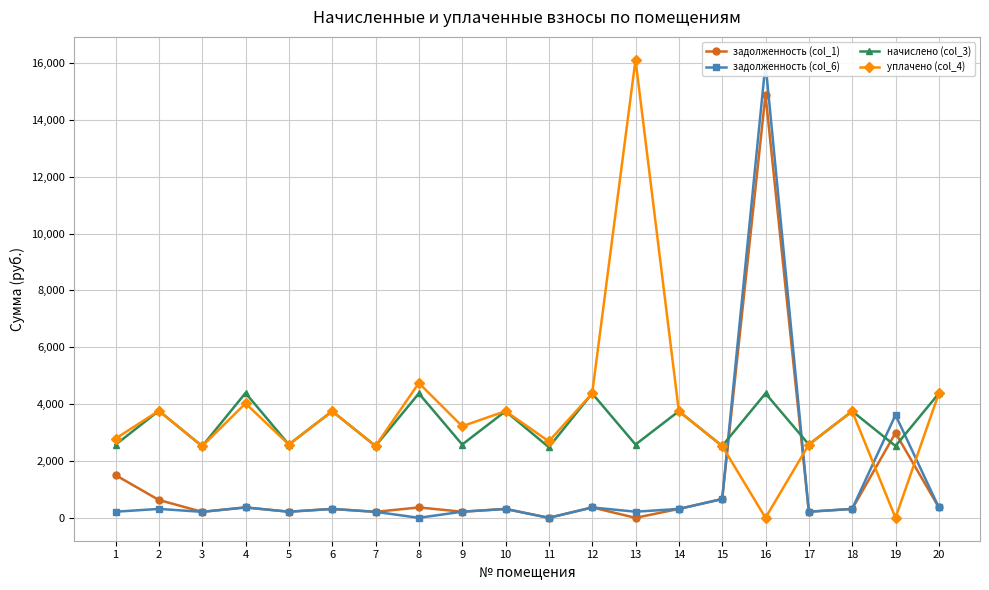

Is it true that задолженность (col_6) equals 286.9 at 9?

False